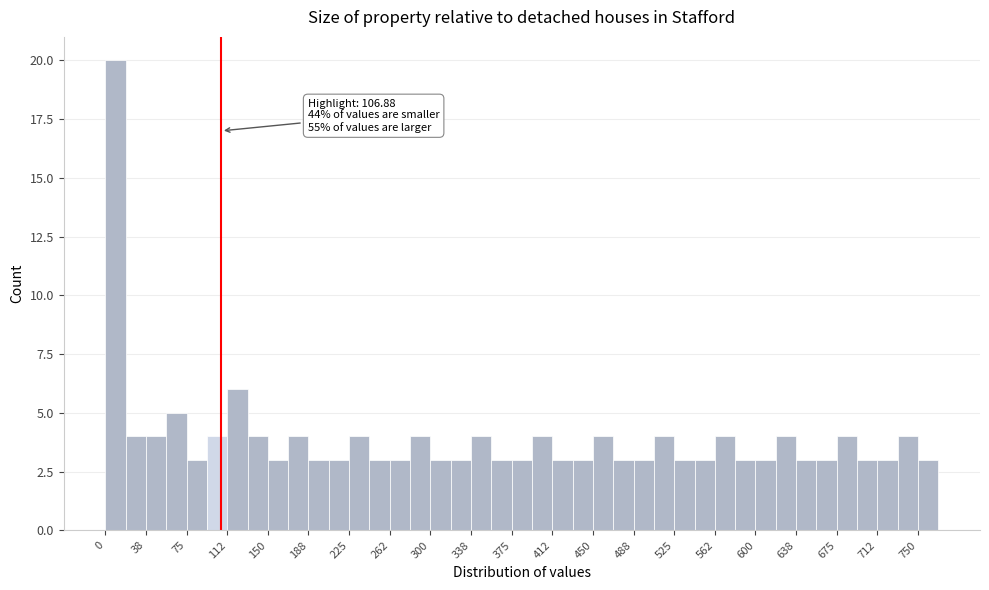

Read against the x-axis, roughly where is the centre of the tallest bar?

10